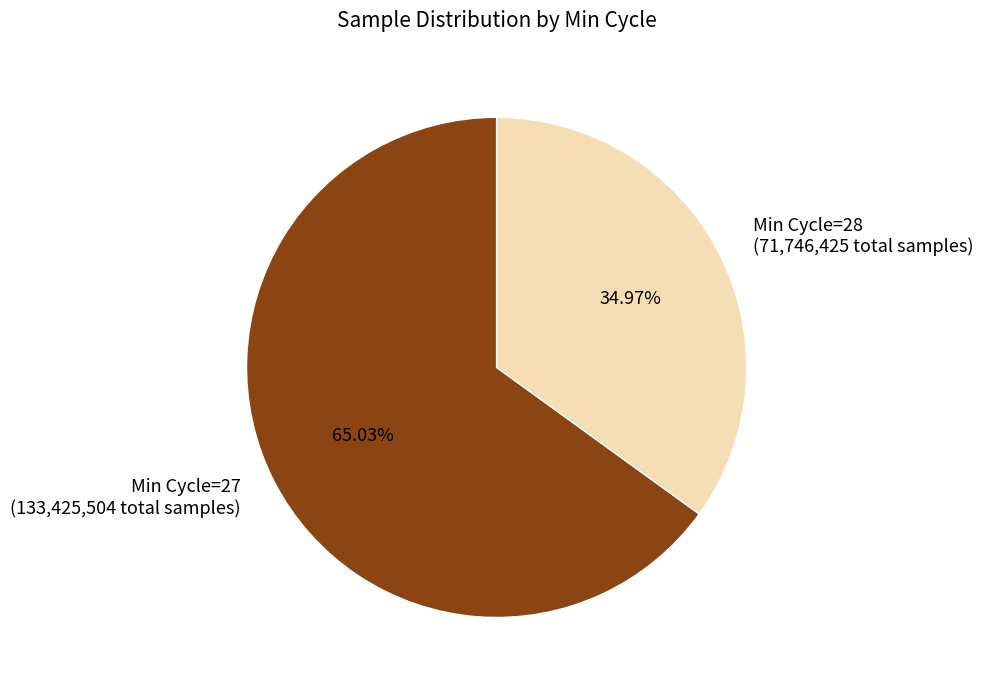

Count the number of slices in the pie.

2